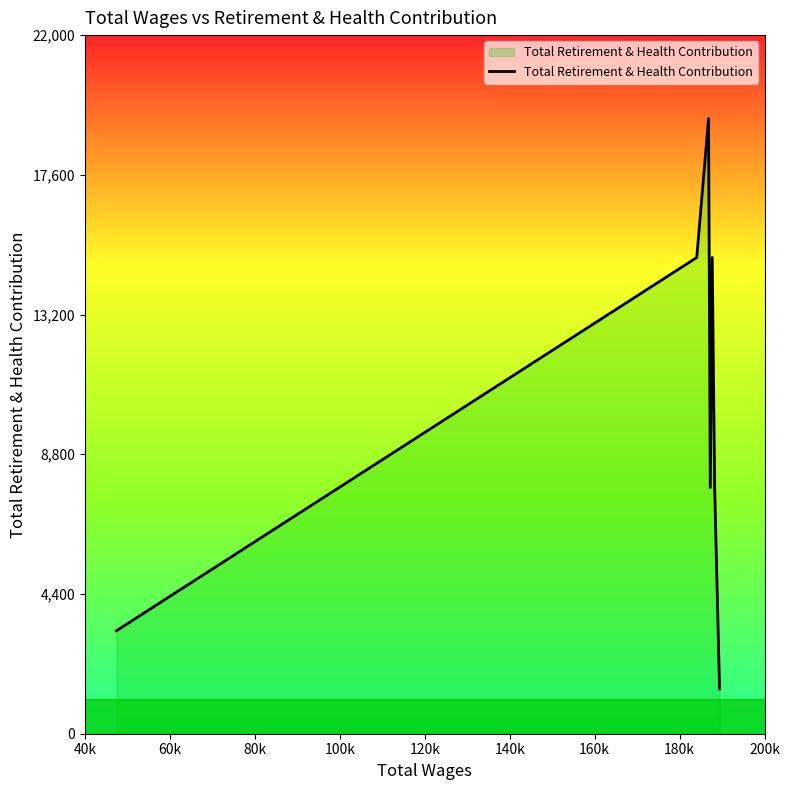

Count the number of categories in the chart.

7